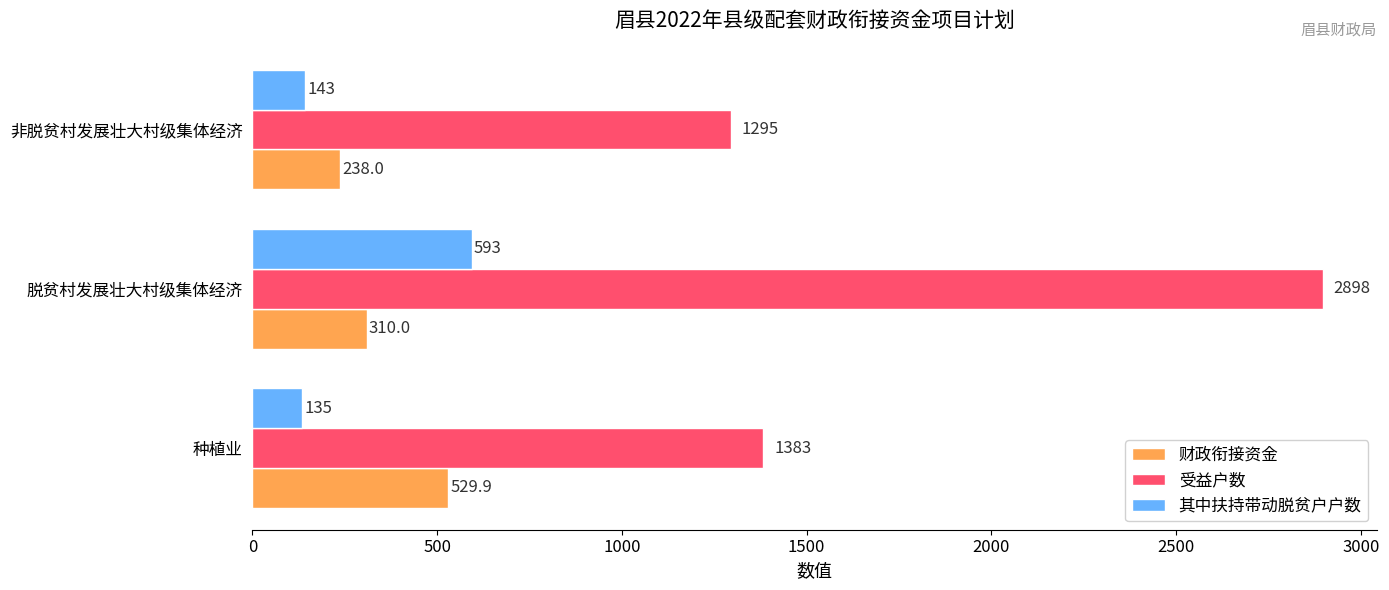

How many series are shown in this chart?

3